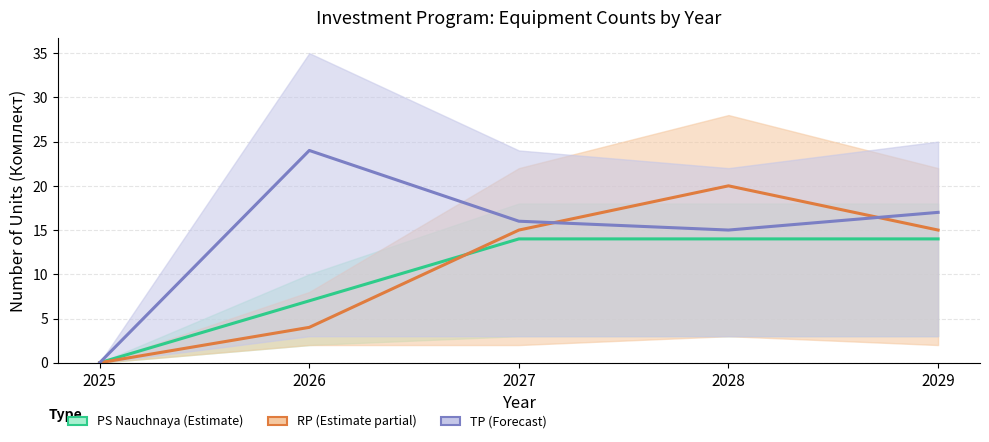

Is the value of Group 1.2.1.1 (TP) at 2028 greater than the value of Group 1.2.1.1 (PS Nauchnaya) at 2029?

Yes